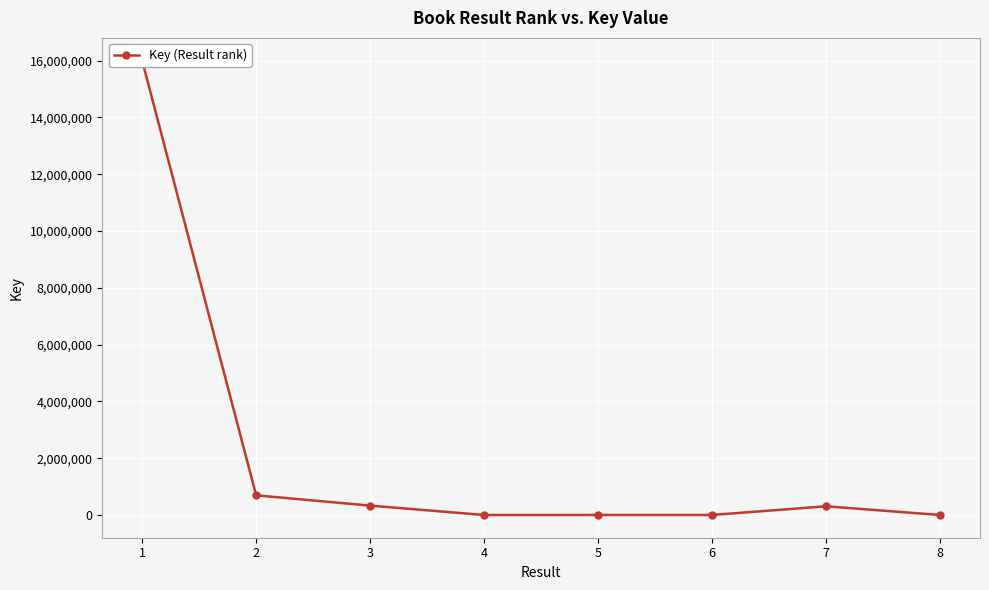

How many data points are above 311301?

3